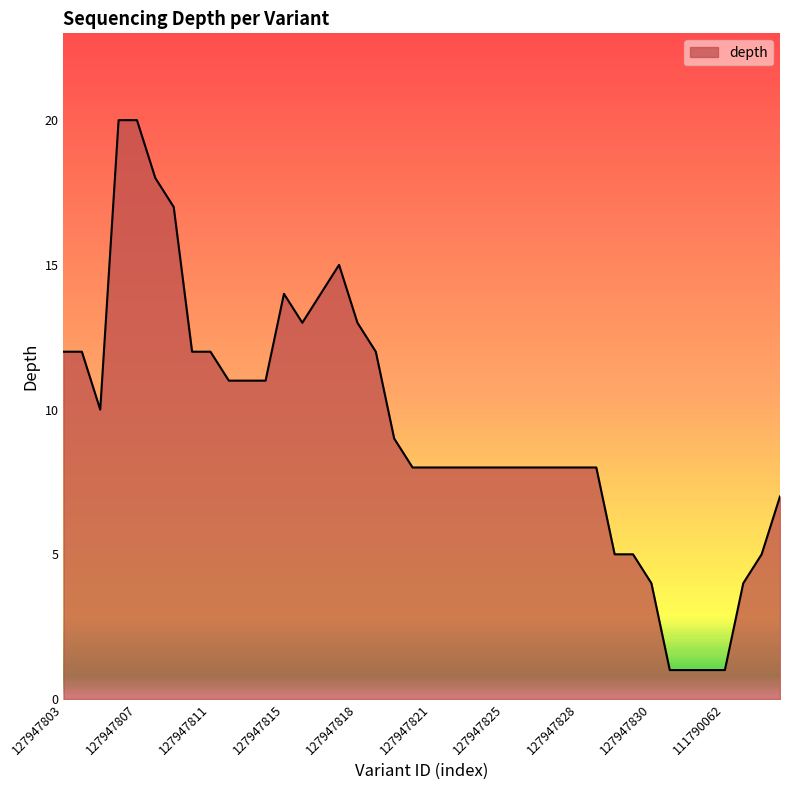

What is the difference between the maximum and minimum values?

19